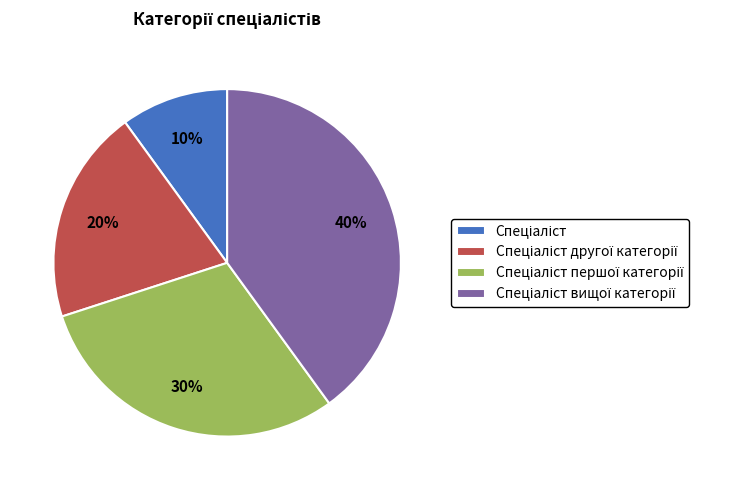

To the nearest percent, what is the average slice percentage?

25%